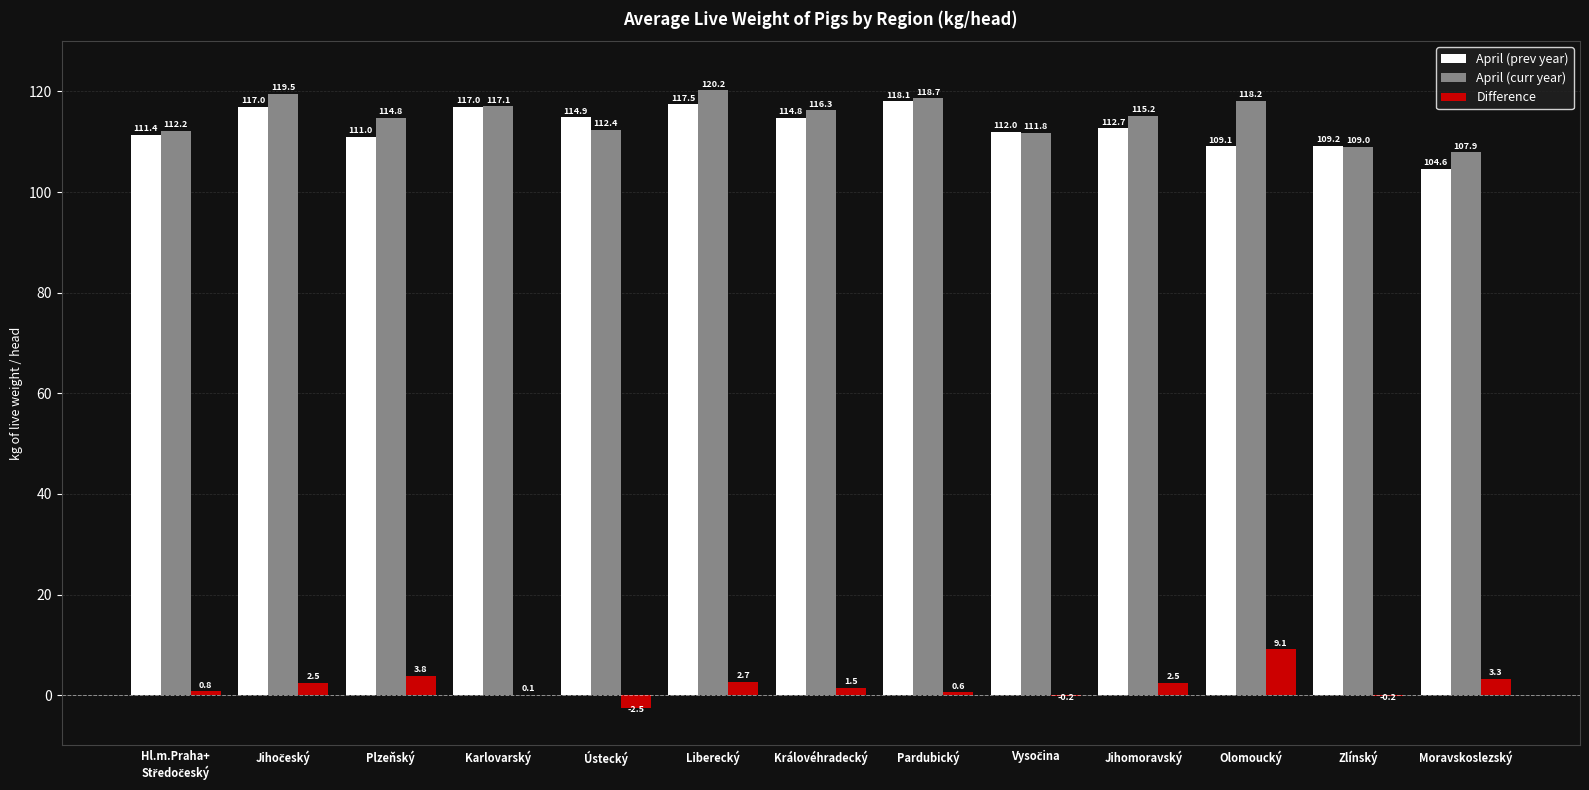

Which series changed the most between Ústecký and Liberecký?

April (curr year)